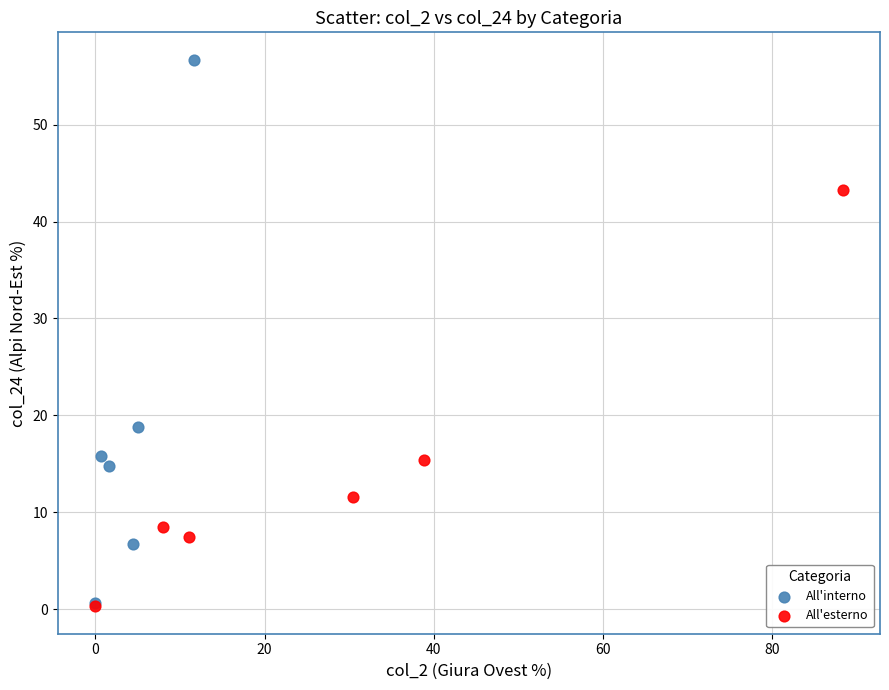

Which series has the largest Y range (max minus min)?

All'interno